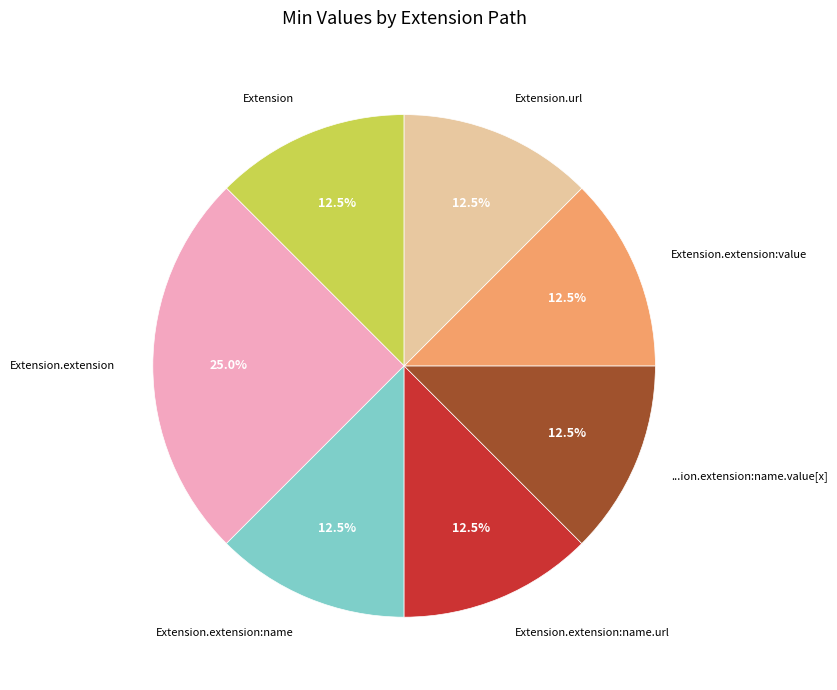

Count the number of slices in the pie.

7